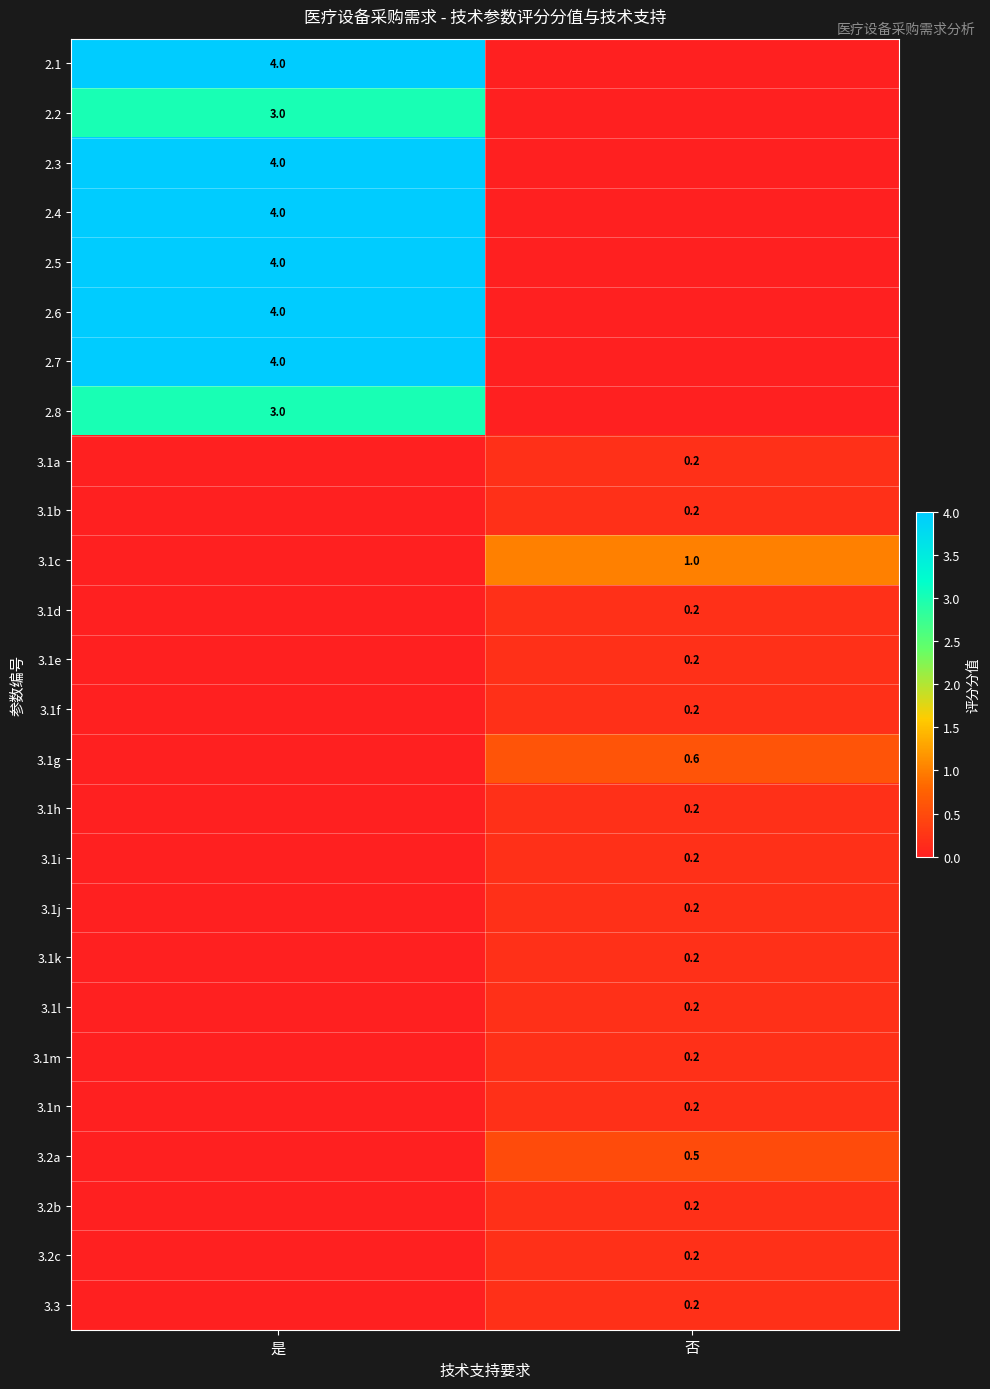

Count the number of data series in this chart.

26